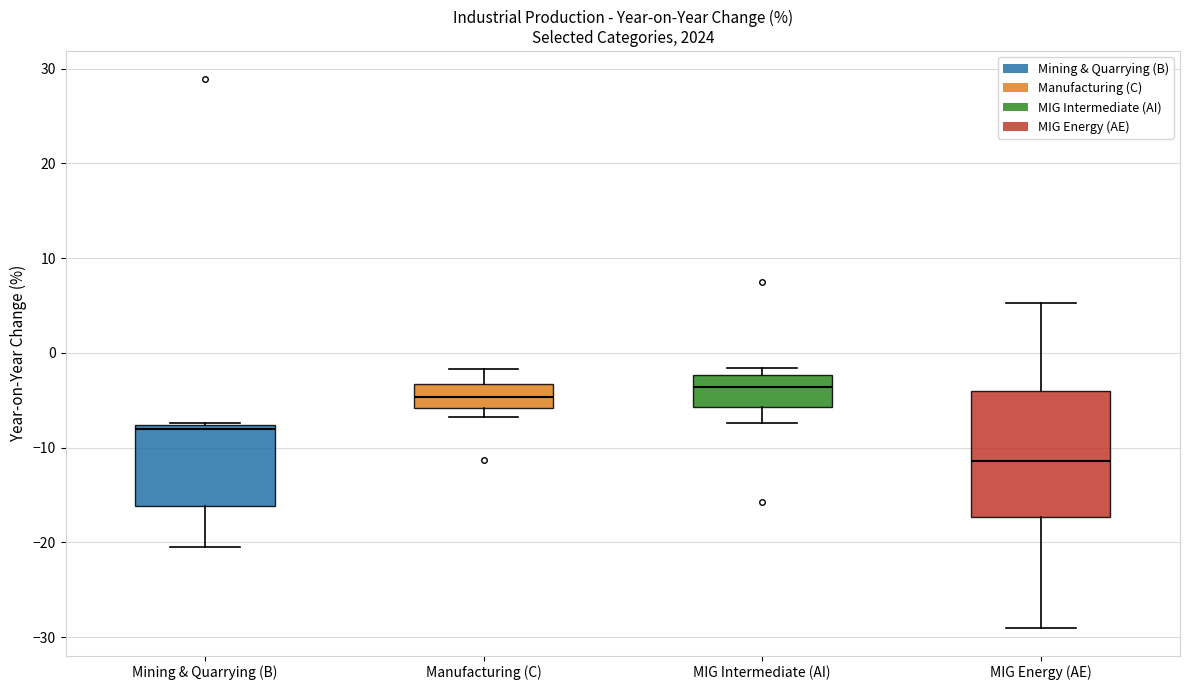

Reading left to right, transcribe this box plot: for each box, give where its median line is, the range the box spans, and where its two whiskers end, as read against the y-axis. The values are not printed on the chart, so give them approximately, as read against the axis.

Mining & Quarrying (B): median -8 (just below the box's upper edge), box -16 to -8, whiskers -20 to -7
Manufacturing (C): median -5, box -6 to -3, whiskers -7 to -2
MIG Intermediate (AI): median -4, box -6 to -2, whiskers -7 to -2 (just above the box's upper edge)
MIG Energy (AE): median -11, box -17 to -4, whiskers -29 to 5